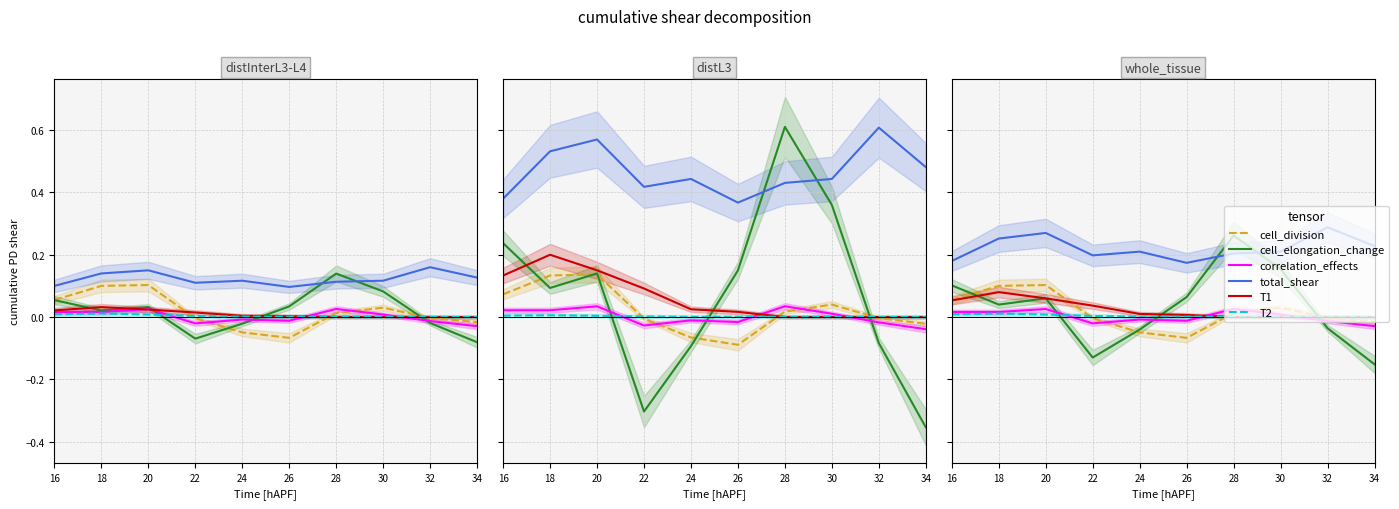

In correlation_effects, how many points are higher than both neighbors (excluding endpoints)?

3